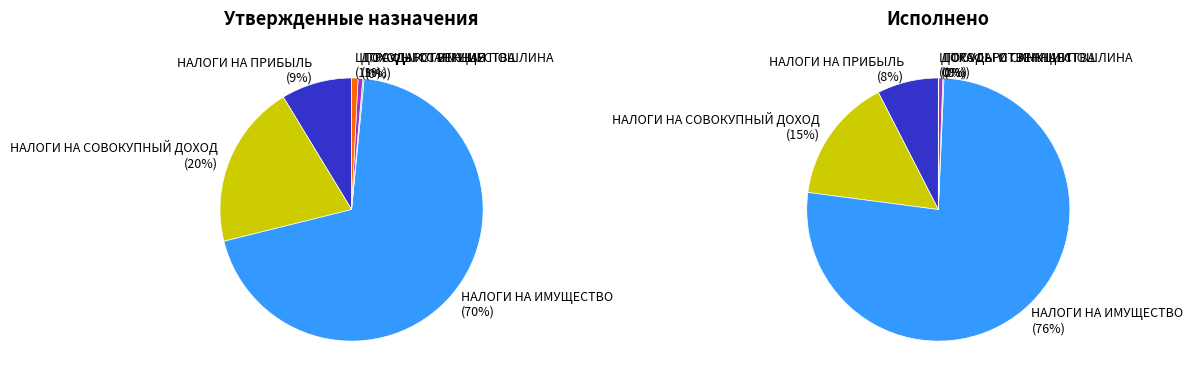

Which category accounts for the majority?

НАЛОГИ НА ИМУЩЕСТВО